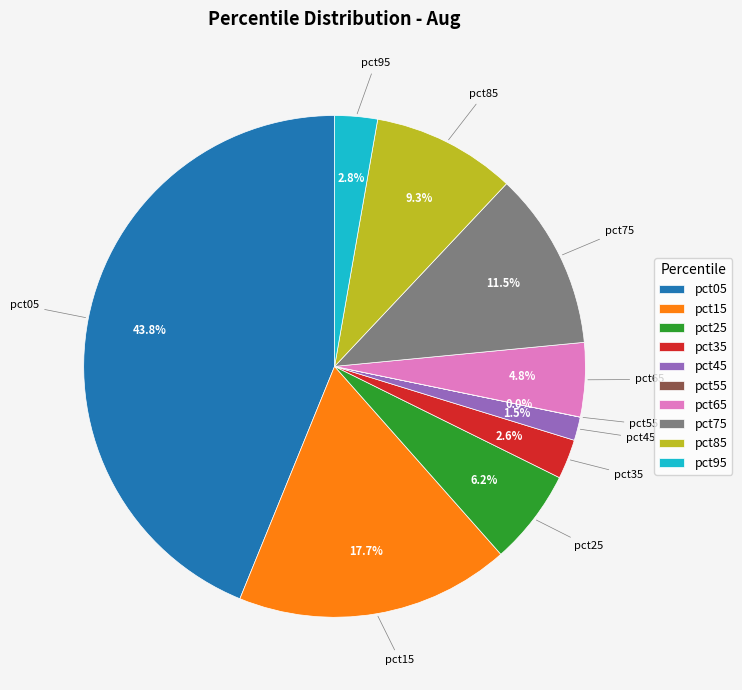

What portion of the pie excludes pct25?

93.8%